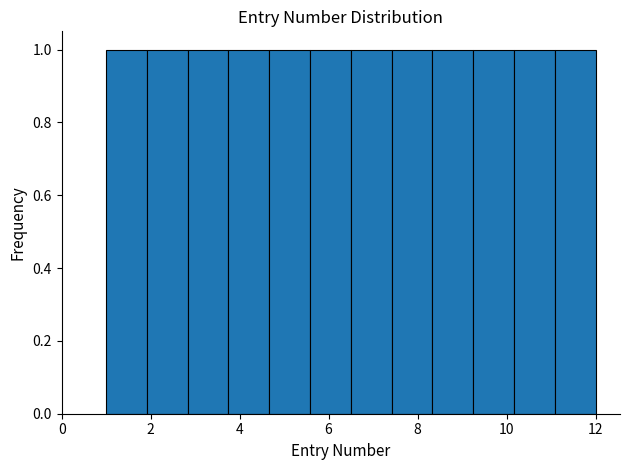

How tall is the bar that spans 3.8 to 4.6 on the x-axis? Neither the bar edges nor the heights are printed on the chart, so give them approximately, as read against the axes.

1